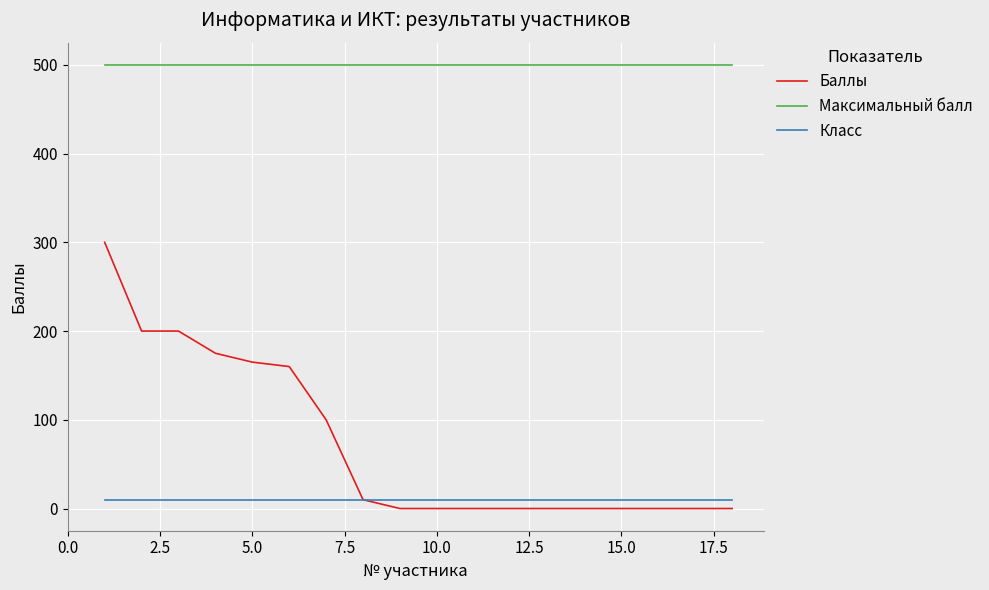

Which series has the largest total across all categories?

Максимальный балл